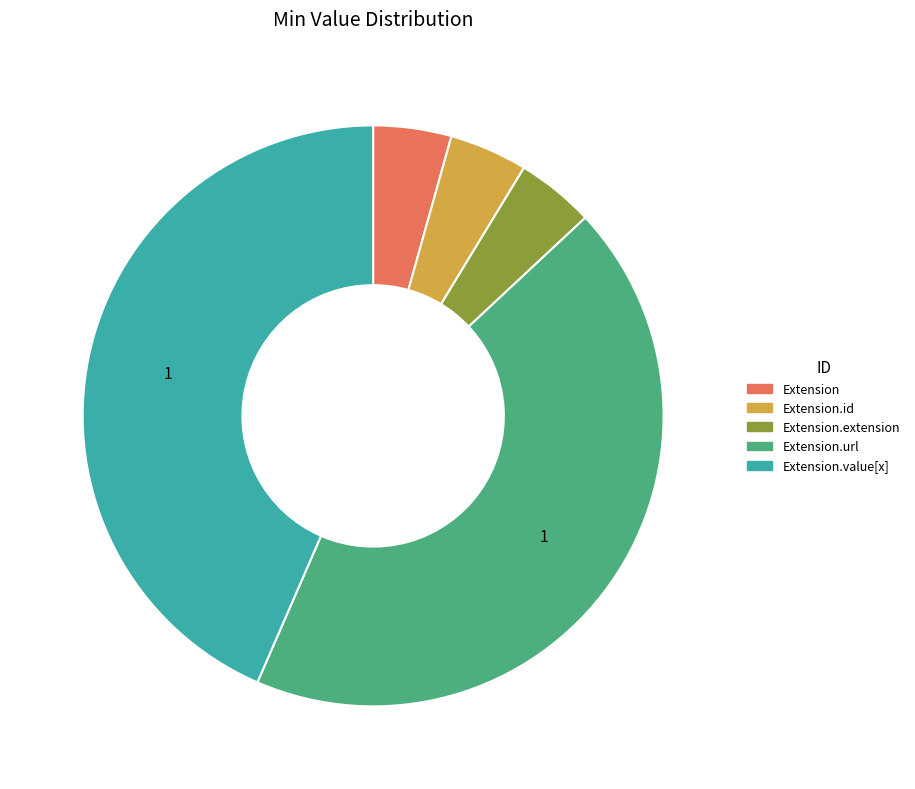

How many segments does this pie chart have?

5